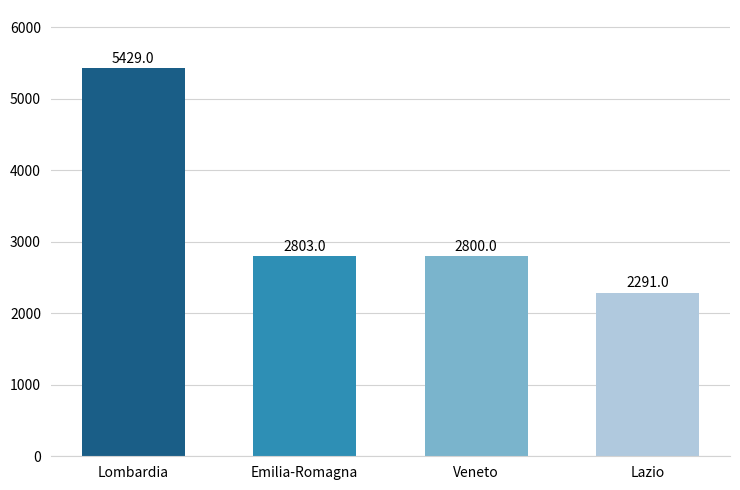

The value at Veneto is 2800. True or false?

True